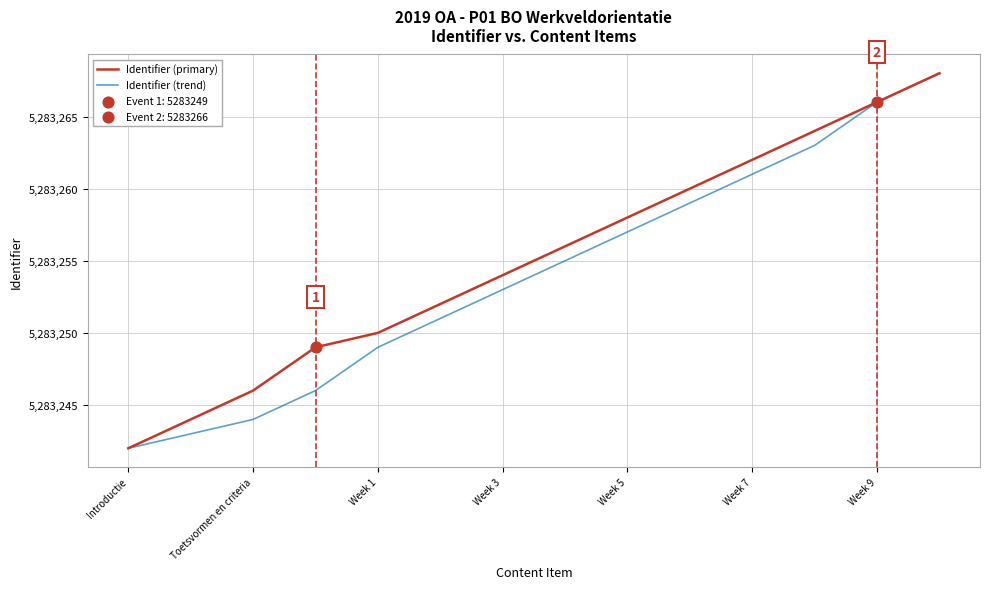

At how many categories does at least one series exceed 5283248?

11